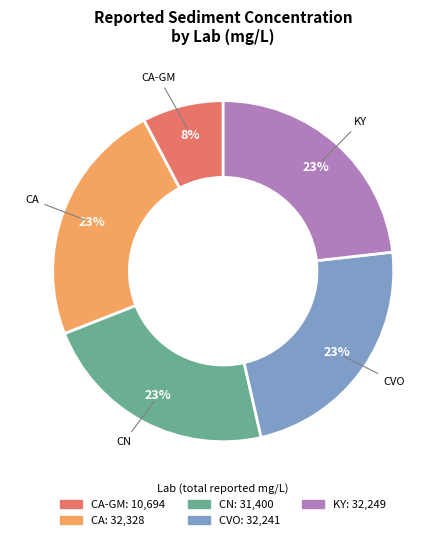

Is there any slice that represents more than half of the pie?

No